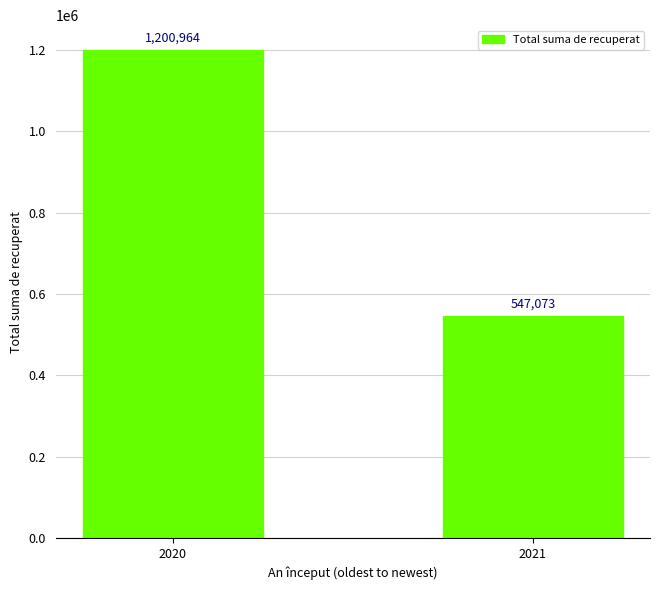

Between 2021 and 2020, which is larger?

2020